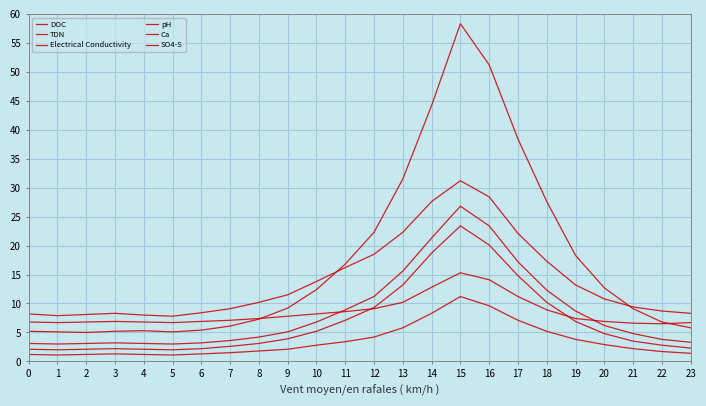

Is the value of SO4-S at 0 greater than the value of DOC at 18?

No